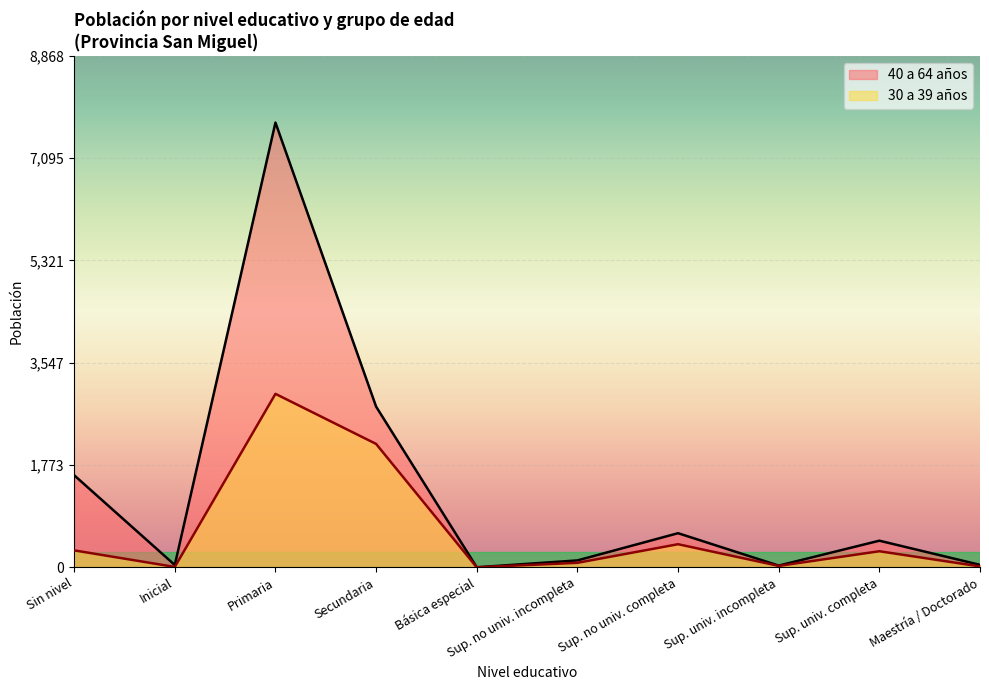

At how many categories does at least one series exceed 6887?

1